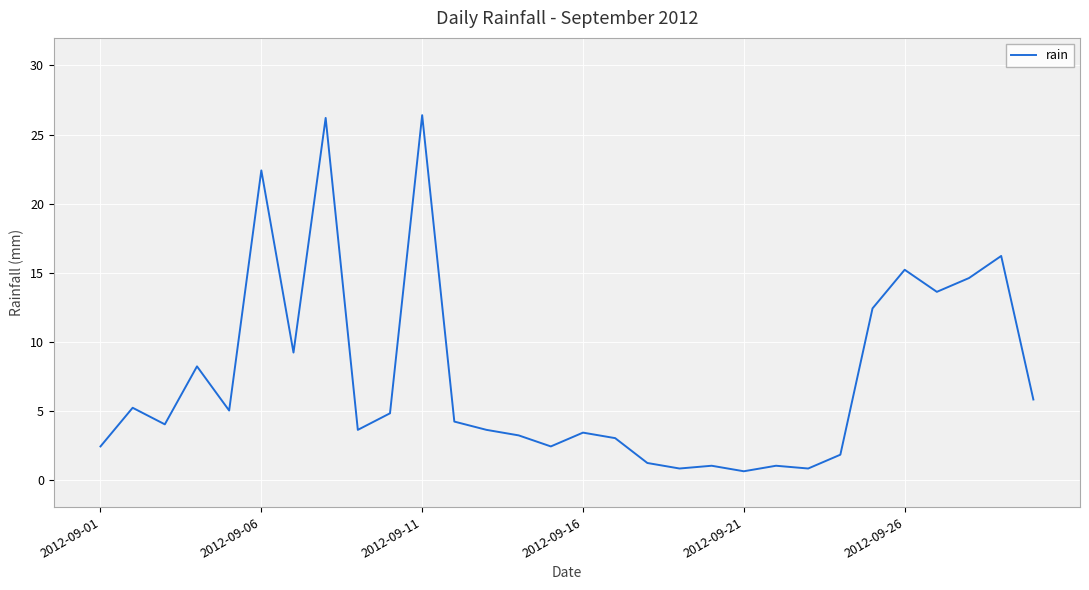

What is the maximum value shown in the chart?

26.4